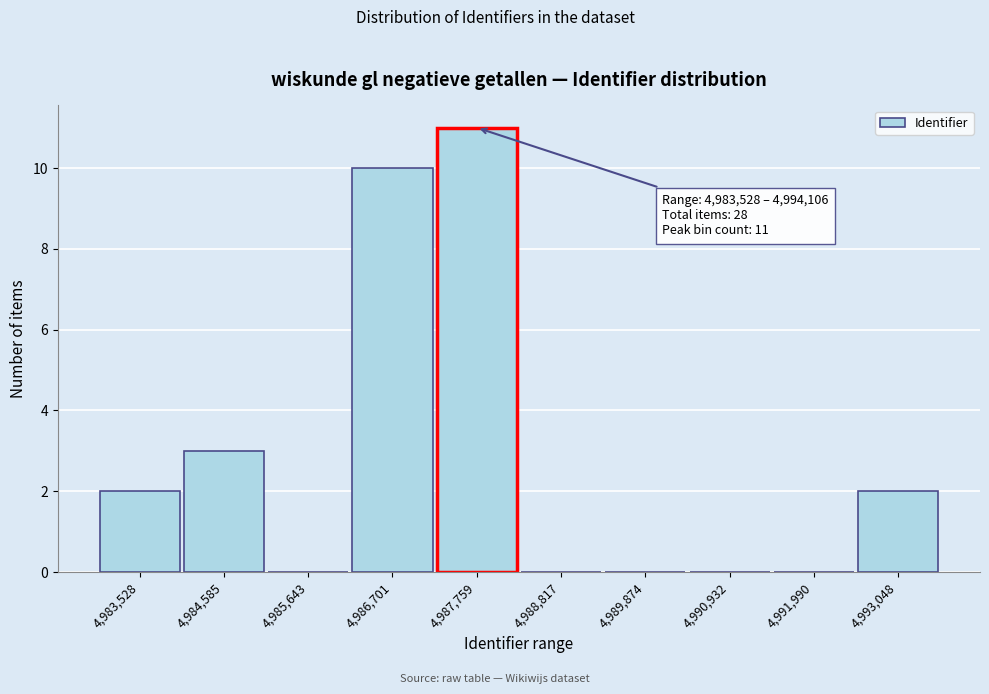

Reading right to left, transcribe all the data shown in this chart.

4,993,048=2	4,991,990=0	4,990,932=0	4,989,874=0	4,988,817=0	4,987,759=11	4,986,701=10	4,985,643=0	4,984,585=3	4,983,528=2